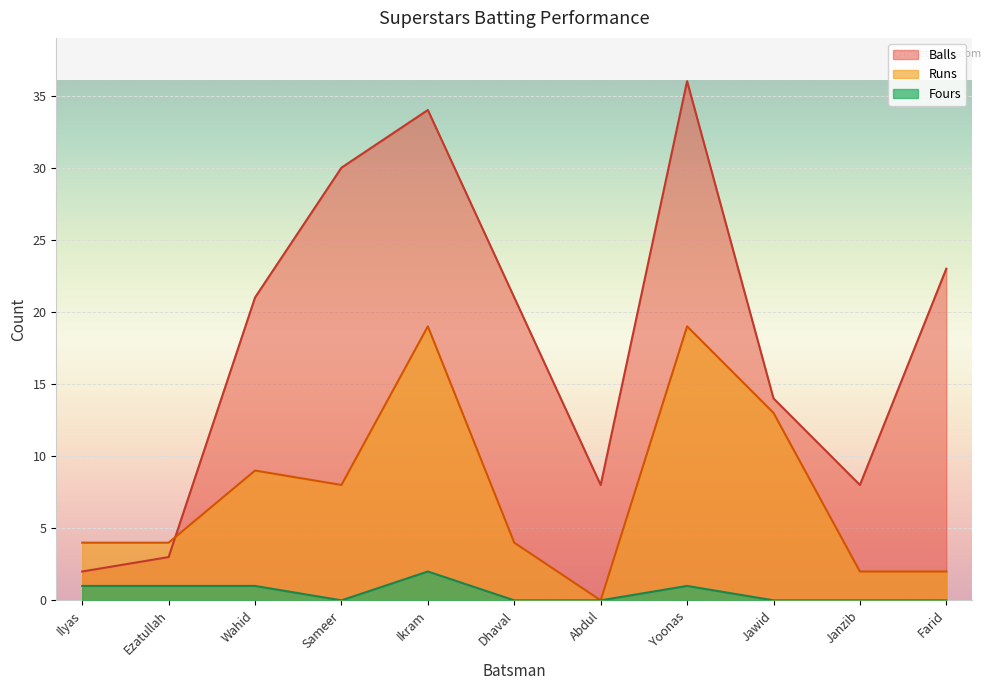

How many interior local peaks does the Fours series have?

2